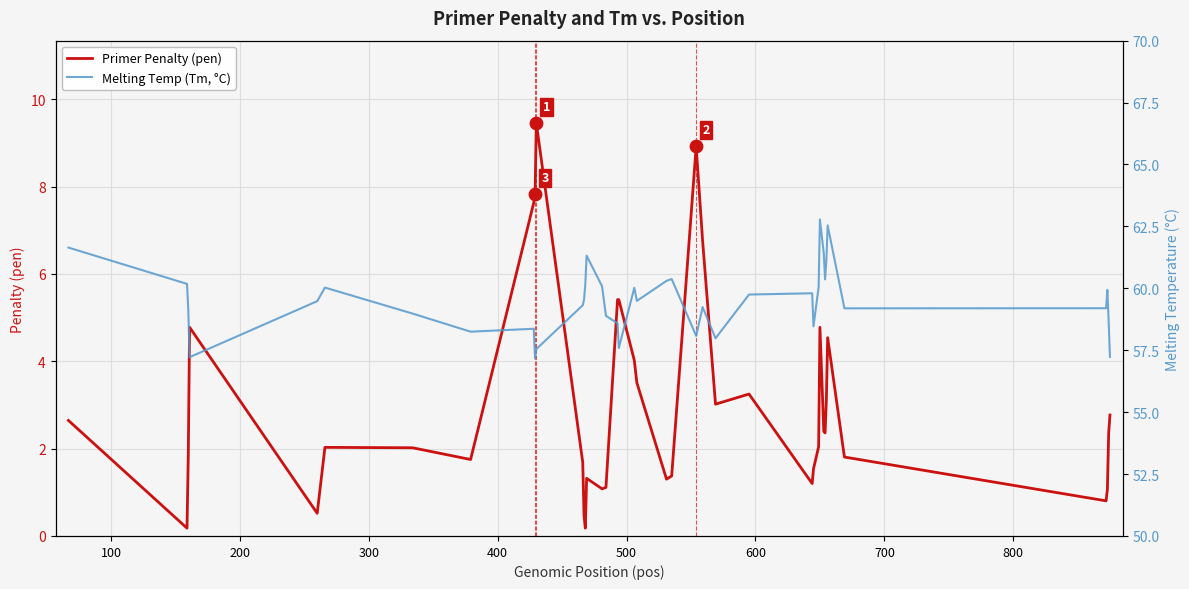

Is the value of Melting Temp (Tm, °C) at 35 greater than the value of Primer Penalty (pen) at 22?

Yes